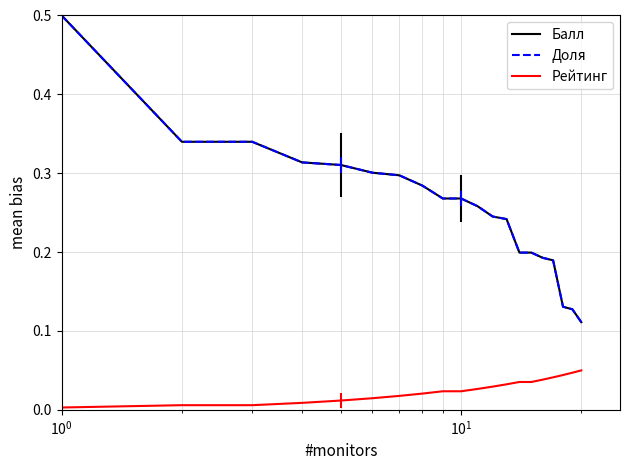

What is the greatest value displayed?

0.5